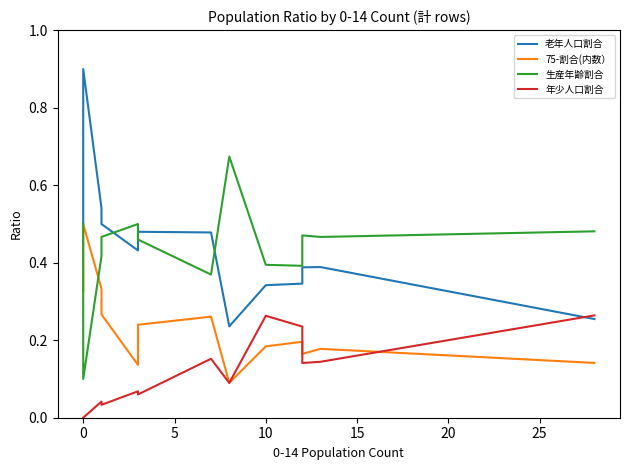

After their last crossing, which series has the higher values: 生産年齢割合 or 75-割合(内数）?

生産年齢割合